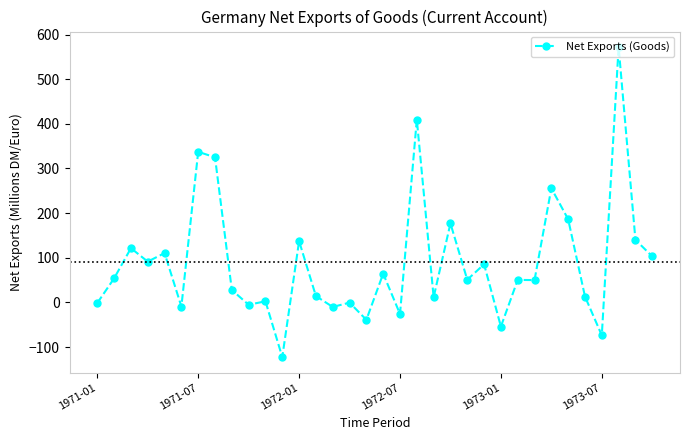

What is the difference between the maximum and minimum values?

694.6